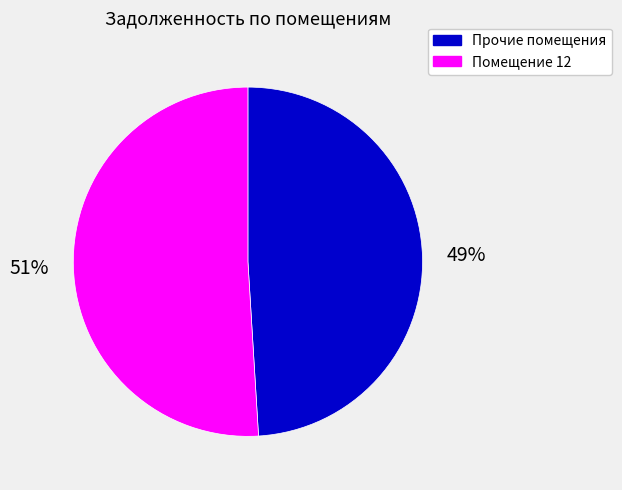

The Прочие помещения slice represents 43% of the pie. True or false?

False